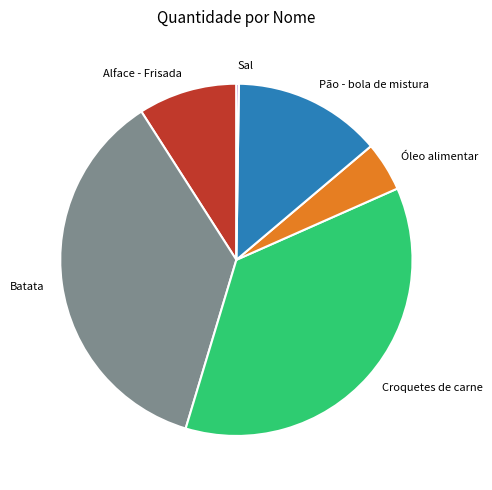

Which has a higher value, Óleo alimentar or Alface - Frisada?

Alface - Frisada